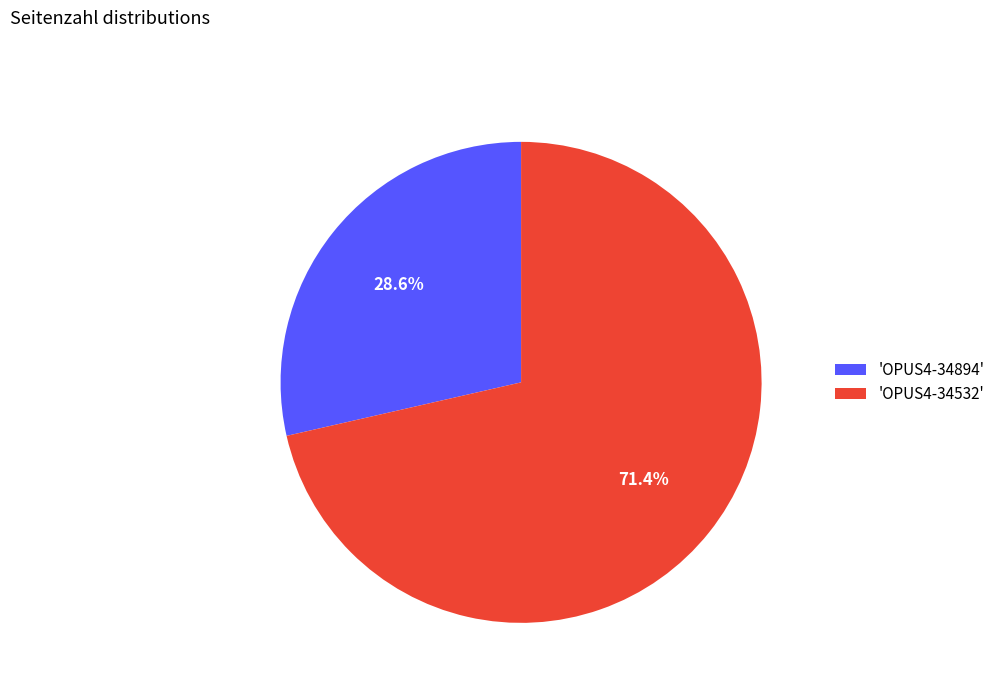

Rank the categories by value from lowest to highest.

'OPUS4-34894', 'OPUS4-34532'